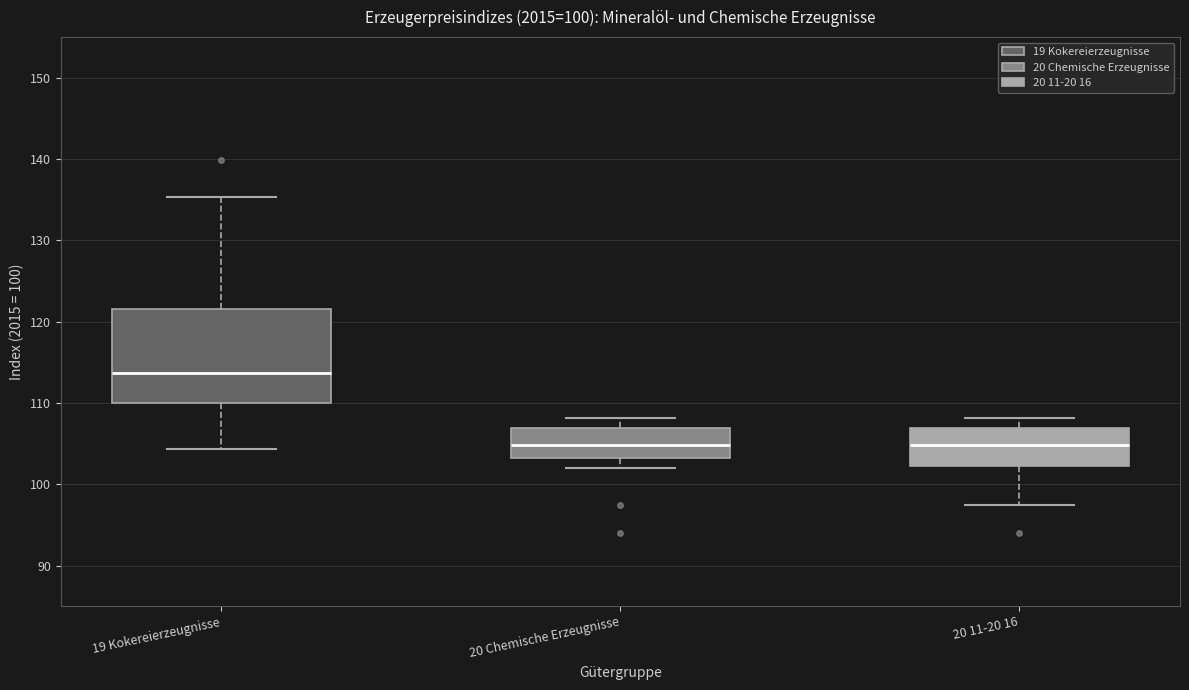

Which box is the tallest, from its lower edge to its upper edge?

19 Kokereierzeugnisse